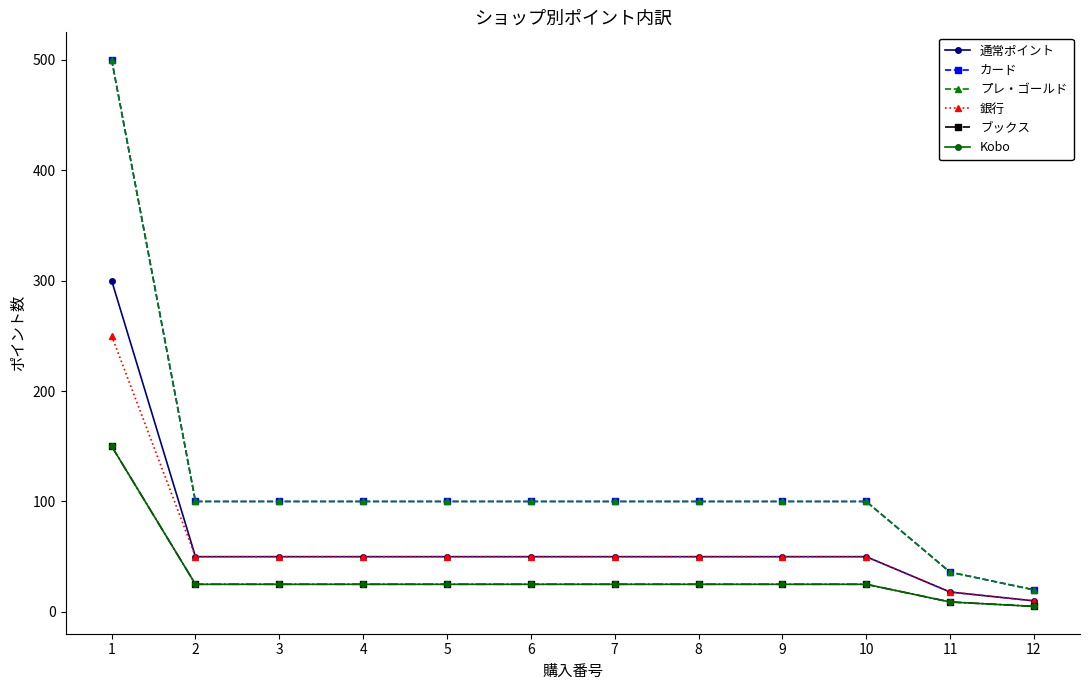

Is this an area chart (filled region under the line)?

No